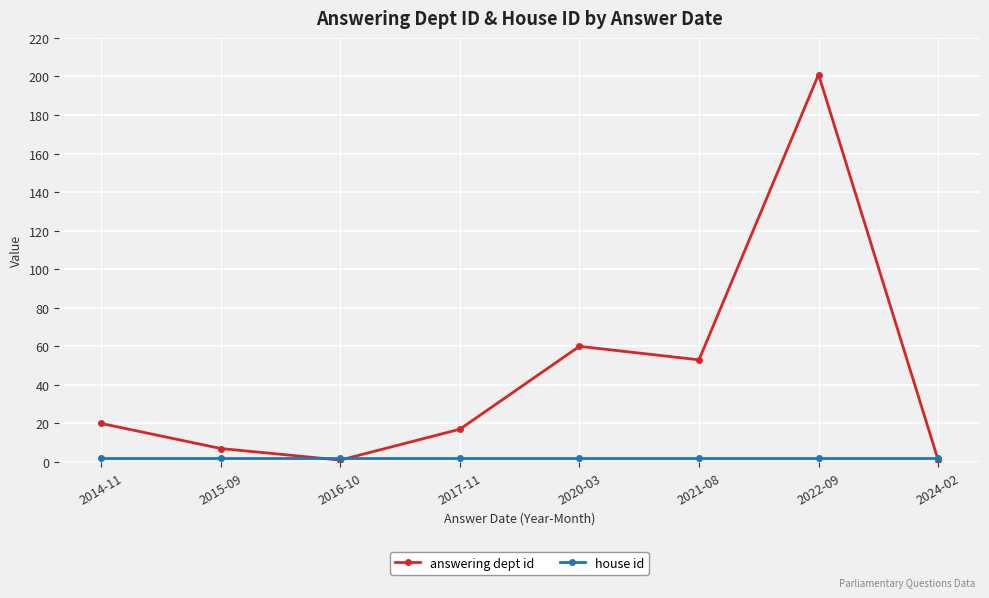

At which category does answering dept id reach its first local valley?

2016-10